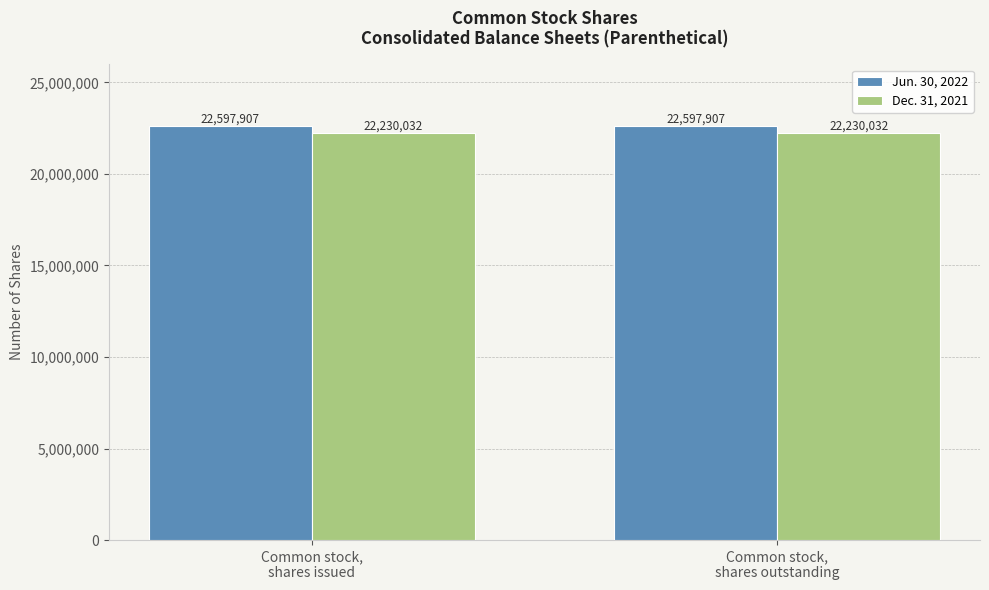

What is the label of the 2nd bar from the right?

Common stock,
shares issued